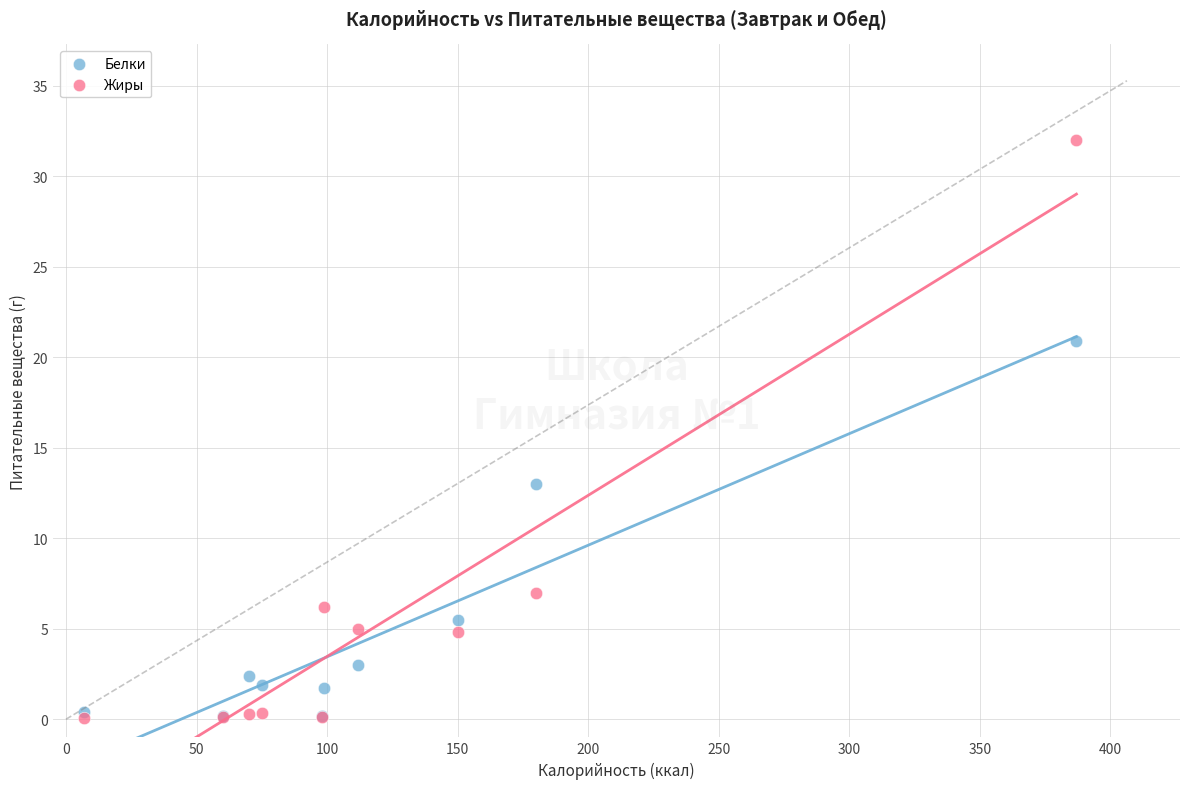

In the Жиры series, what Y value is closest to 16?

7.0